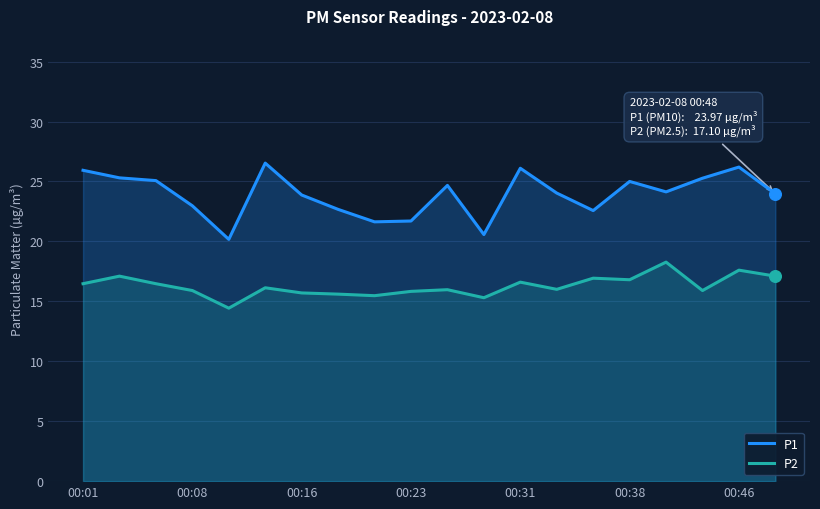

Which series contains the lowest Y value?

P2